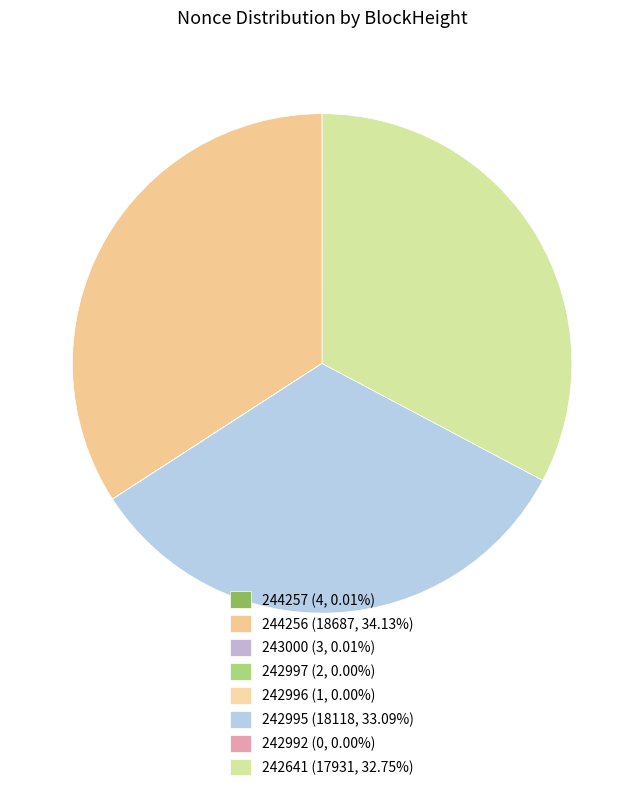

Is it true that 244256 is 22% of the pie?

False